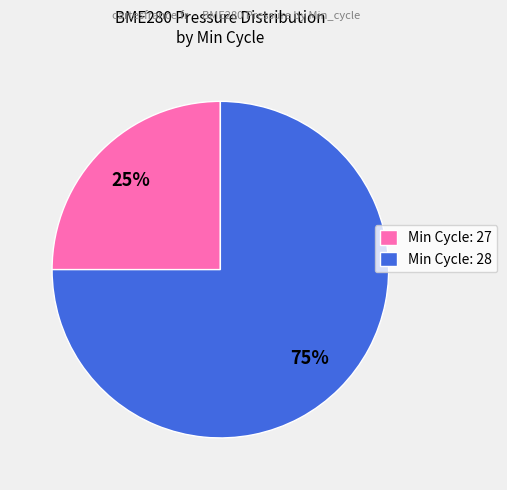

To the nearest percent, what percentage of the pie is Min Cycle: 28?

75%